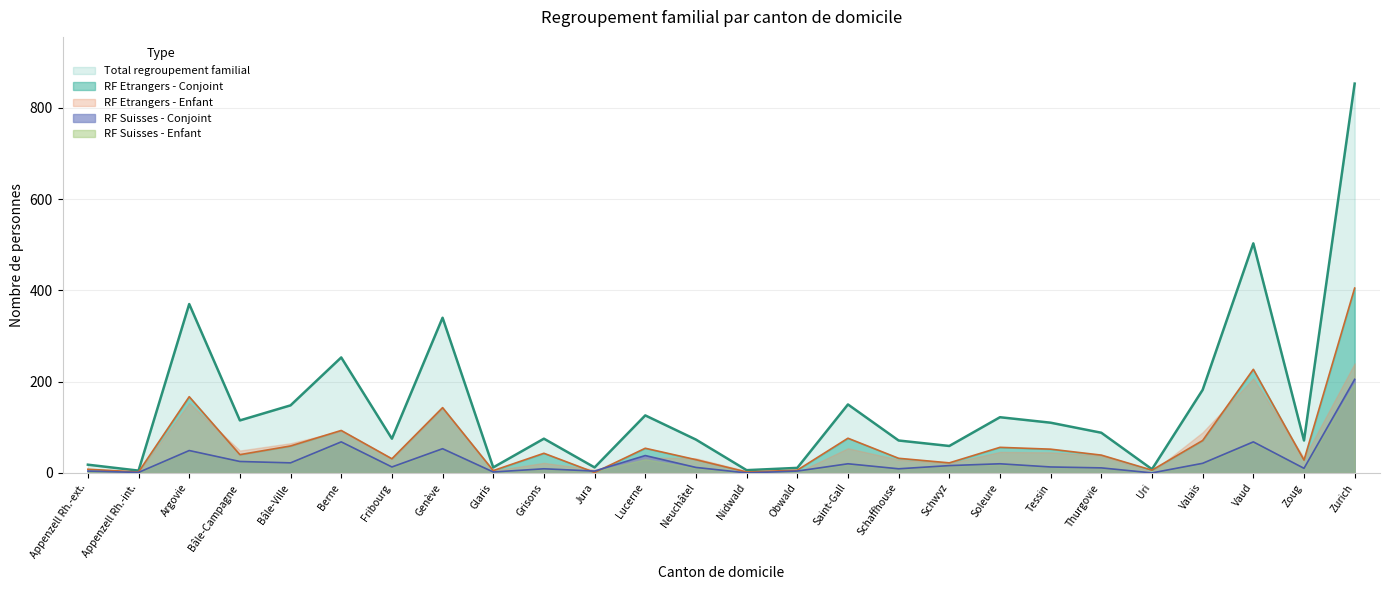

In RF Suisses - Conjoint, how many points are higher than both neighbors (excluding endpoints)?

8